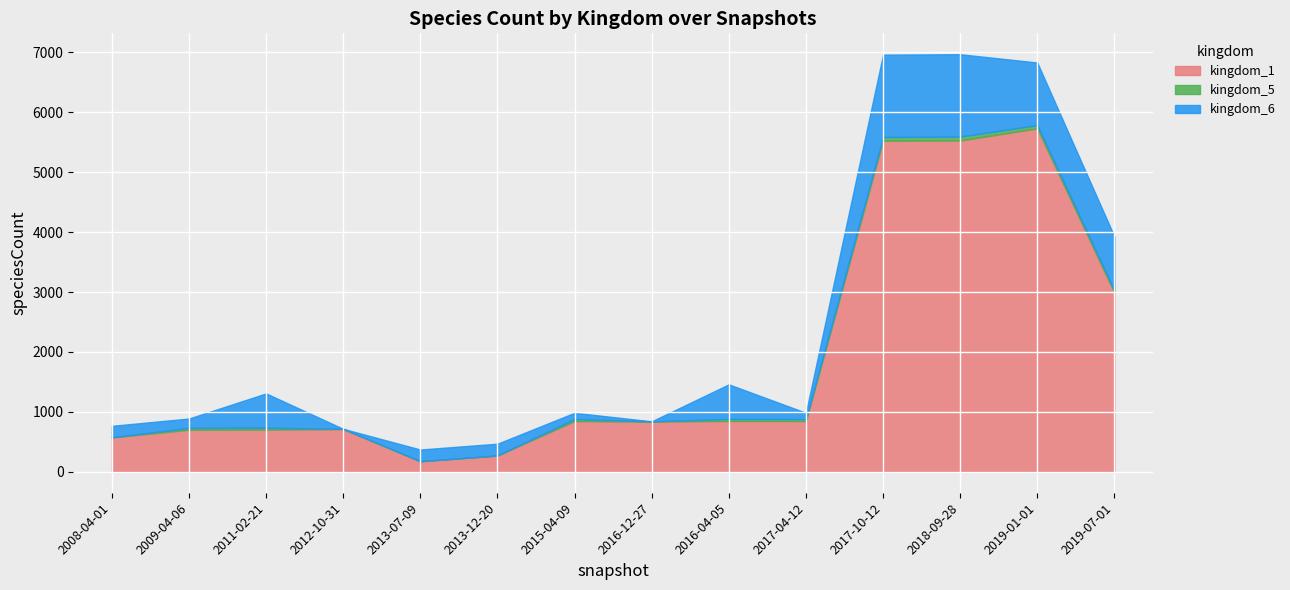

Rank the series by their average value, from highest to lowest.

kingdom_1, kingdom_6, kingdom_5